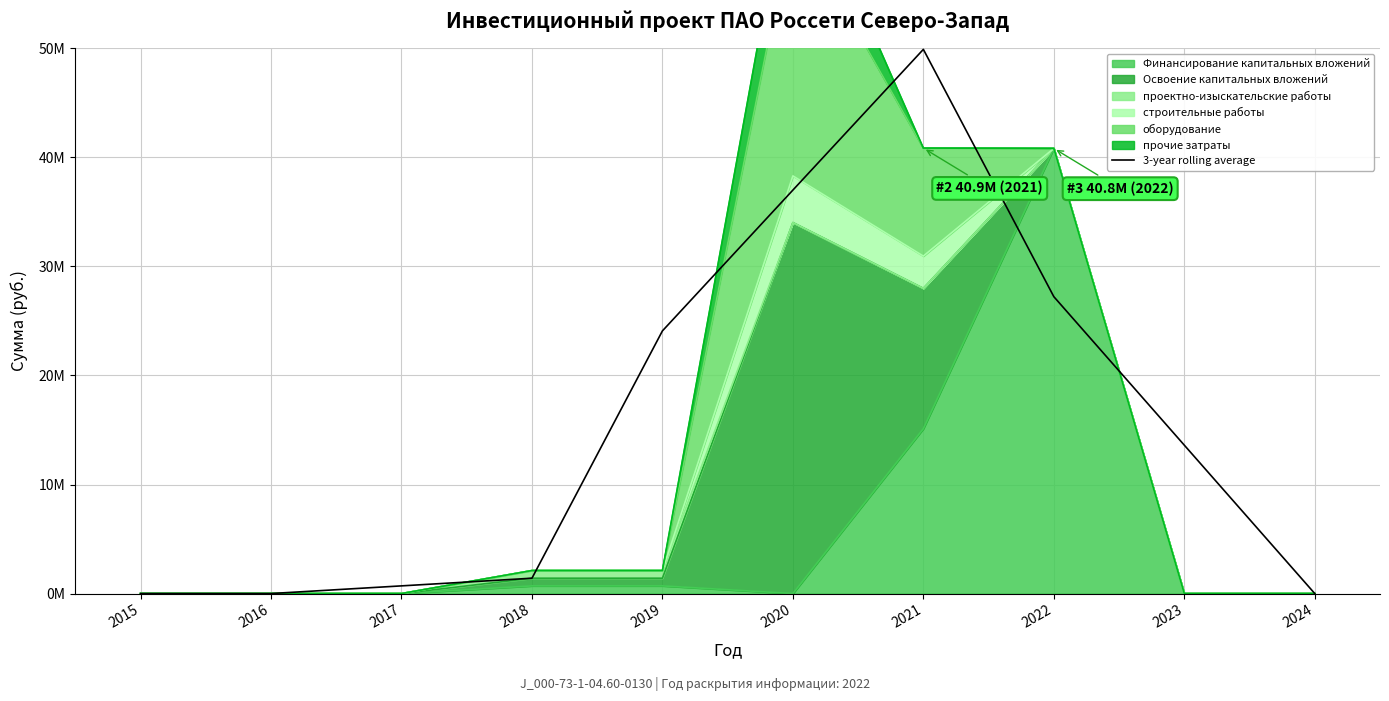

At which label does the data first exceed 13608354?

2019